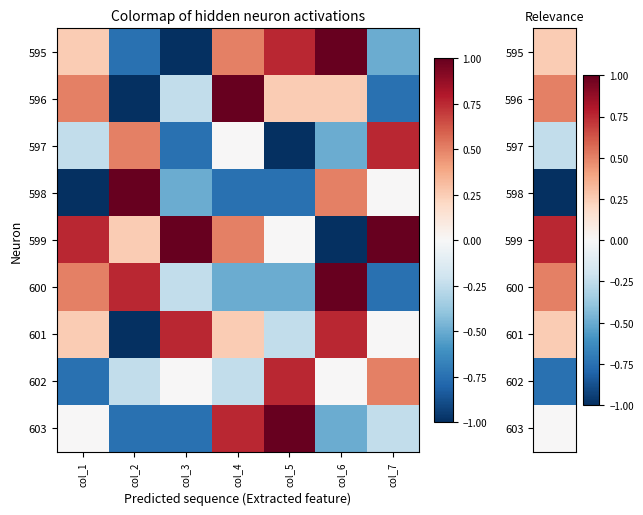

What is the maximum value shown in the chart?

1.0